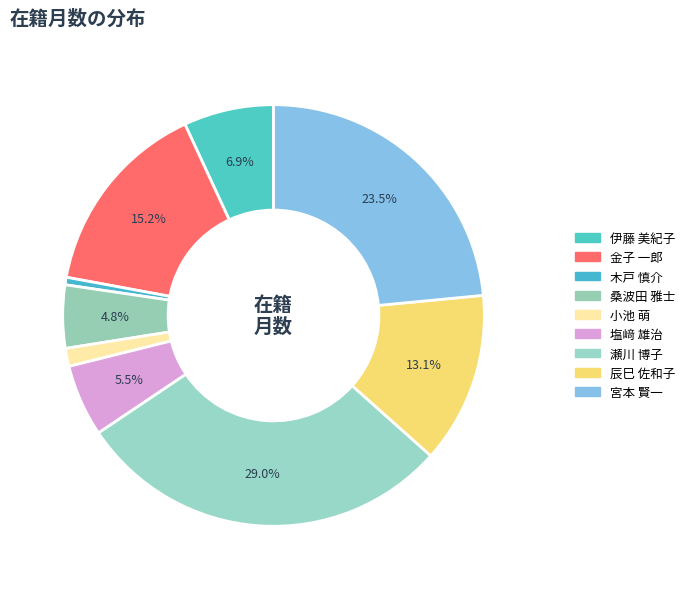

Is it true that 桑波田 雅士 is 5% of the pie?

True